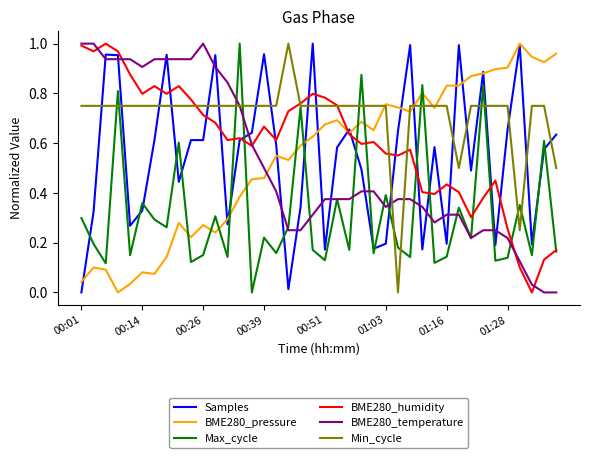

Which series has the largest total across all categories?

Min_cycle